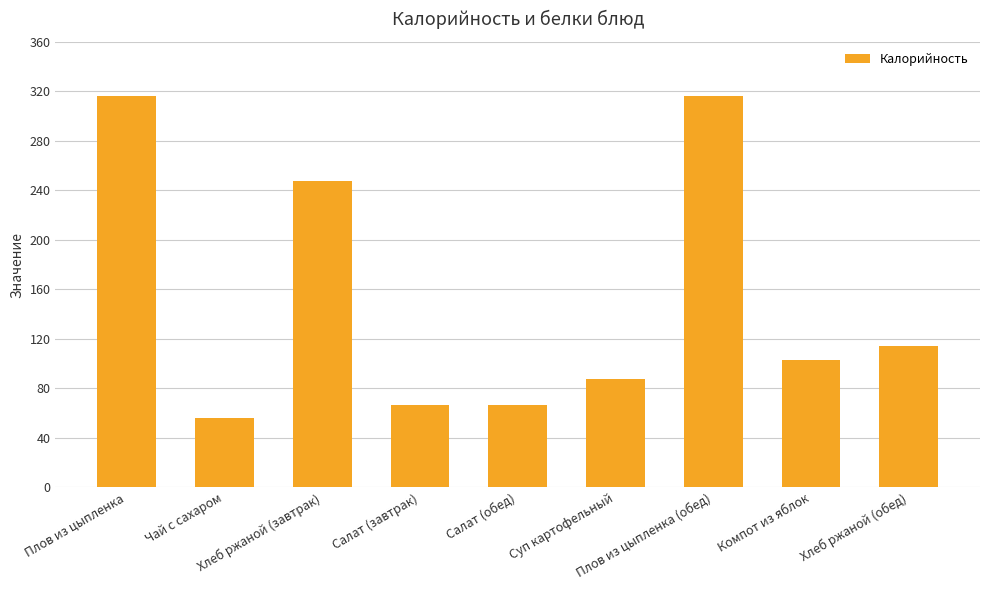

What is the ratio of the value at Салат (обед) to the value at Плов из цыпленка (обед)?

0.2